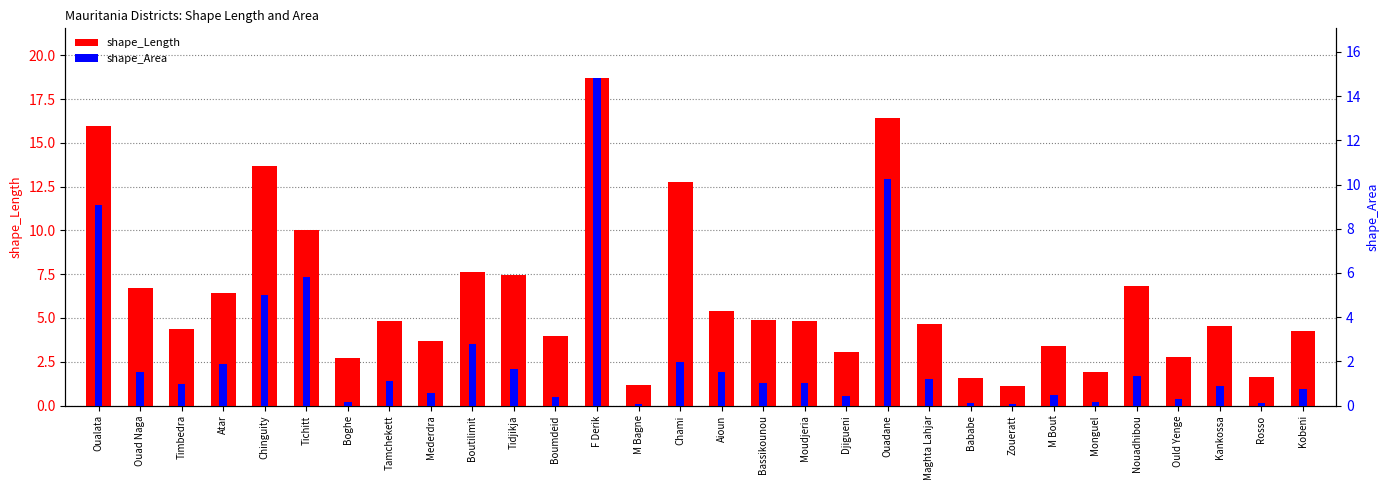

Are the bars grouped side by side (vs. stacked)?

Yes